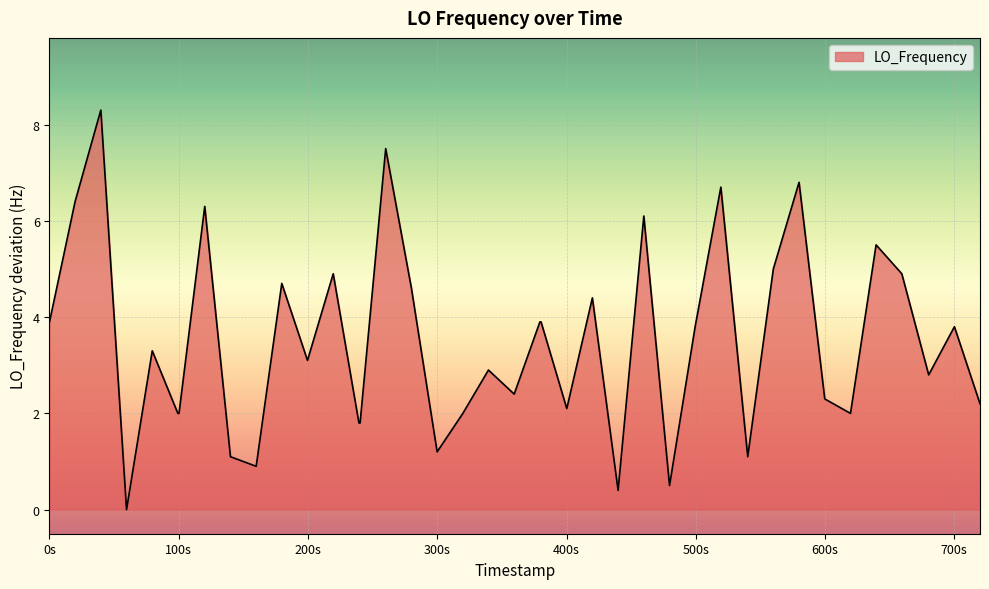

What is the maximum value shown in the chart?

8.3